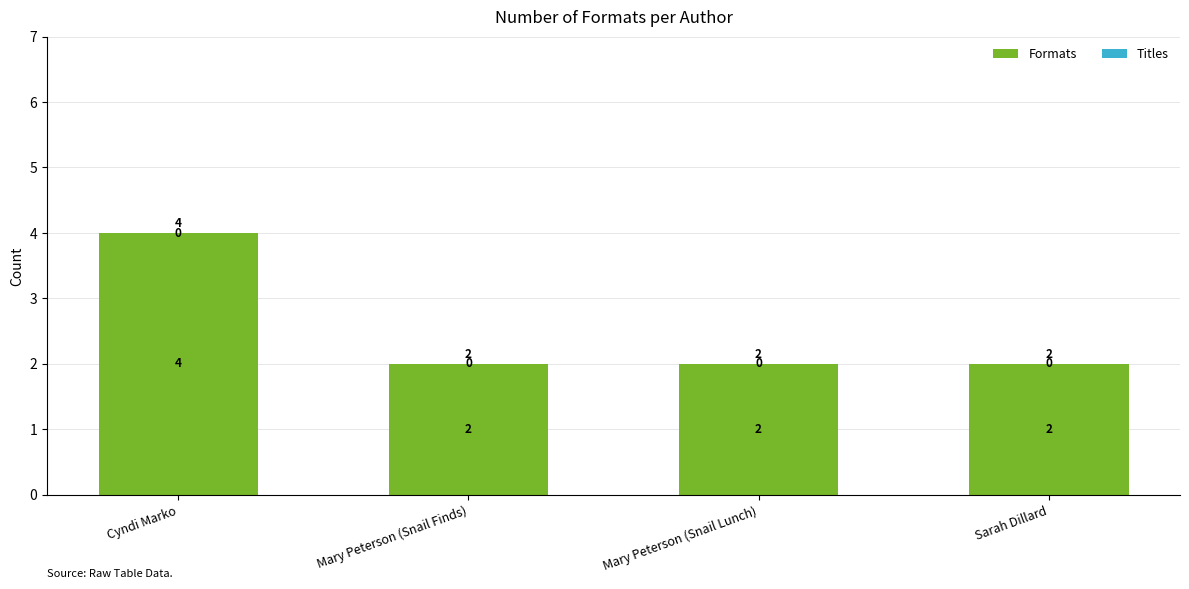

Is it true that the value at Cyndi Marko is 7?

False